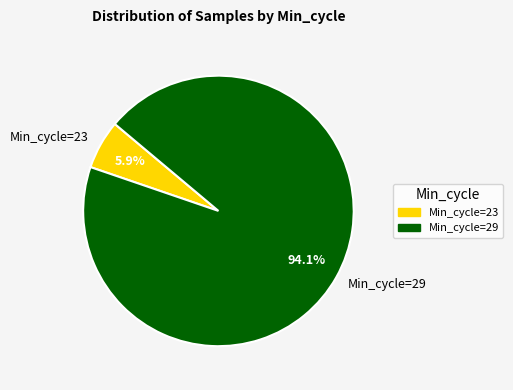

How much of the chart is everything except Min_cycle=29?

5.9%